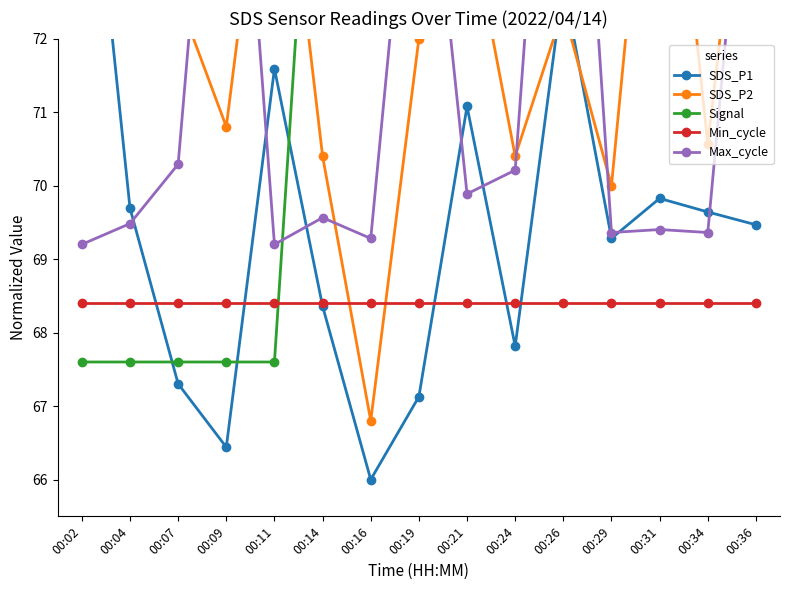

How many values in the Signal series exceed 72?

10